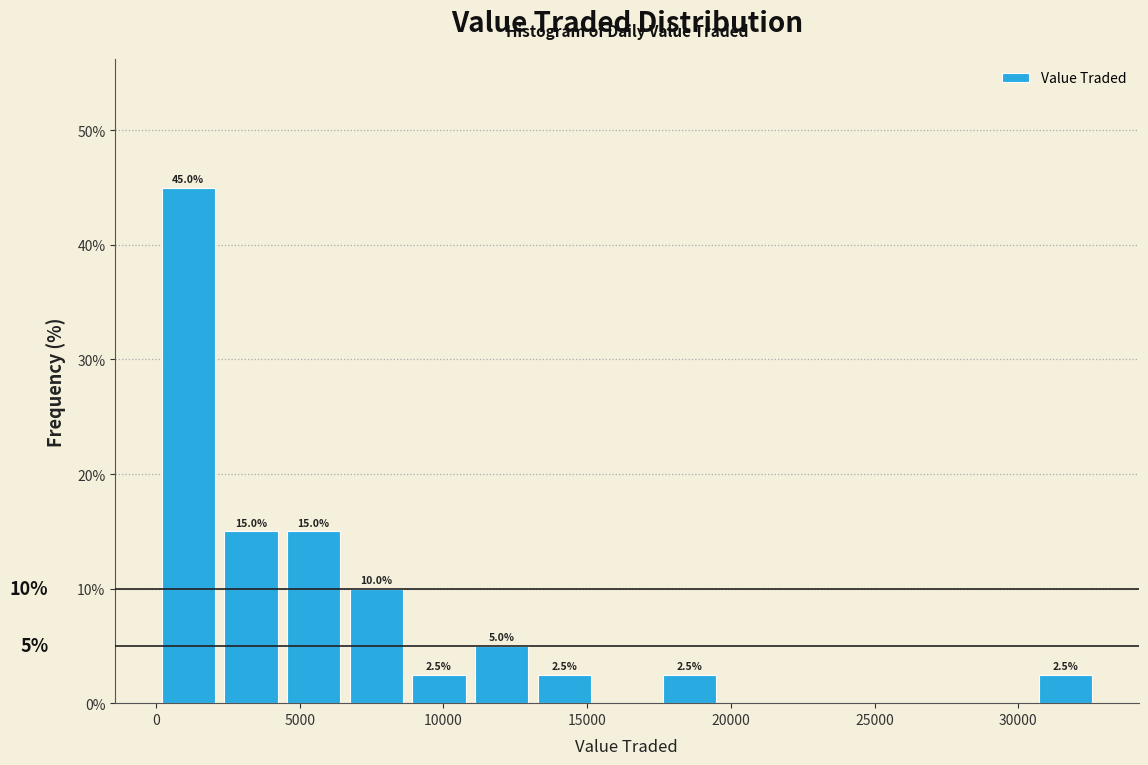

Over which range of the x-axis is the bar tallest?

0 to 2000